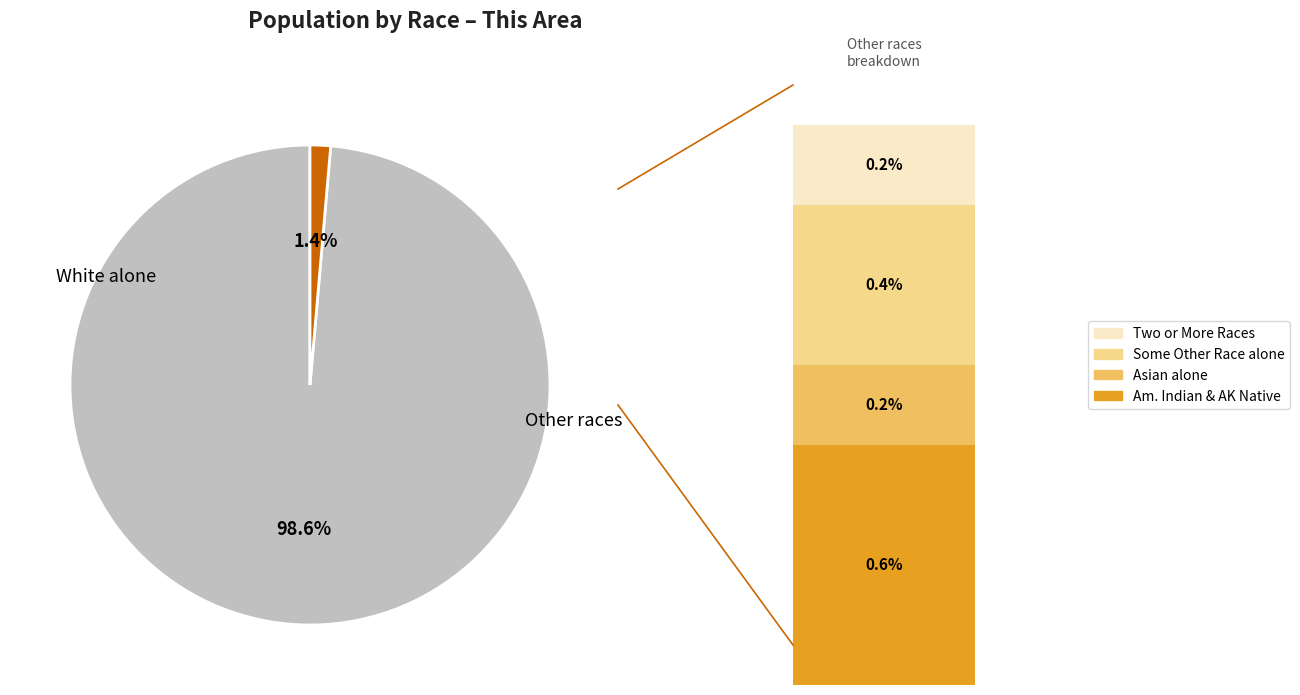

Is there a majority slice in this chart?

Yes